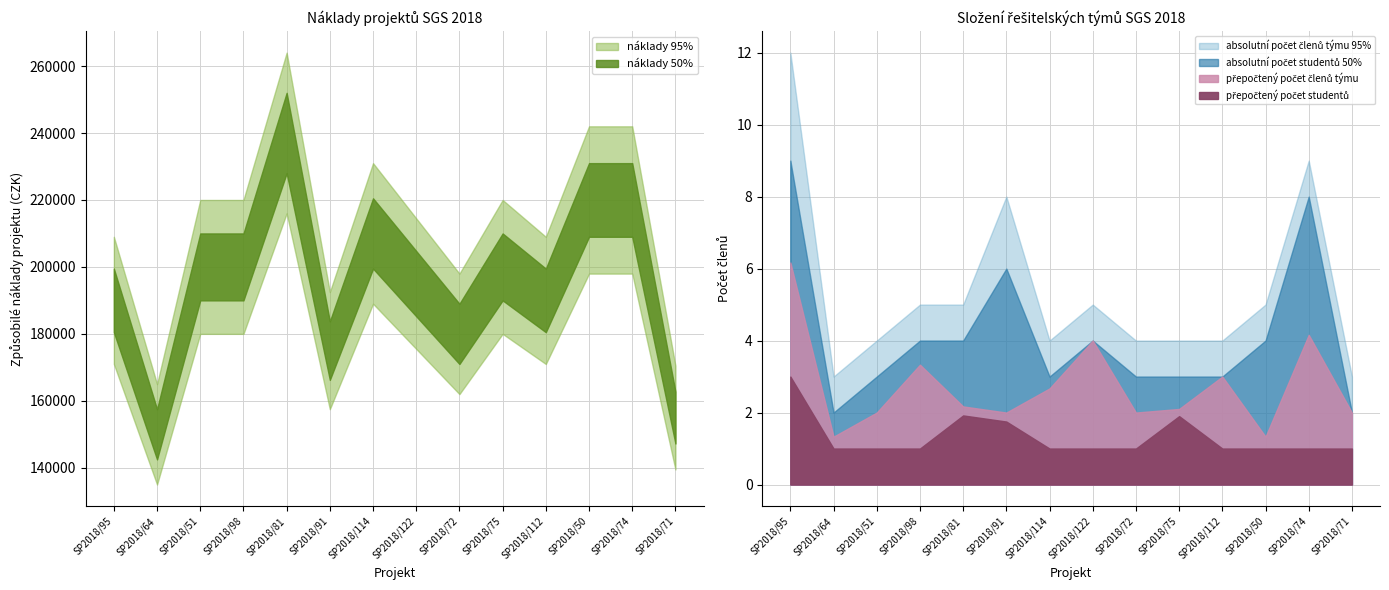

What position from the left is SP2018/51?

3